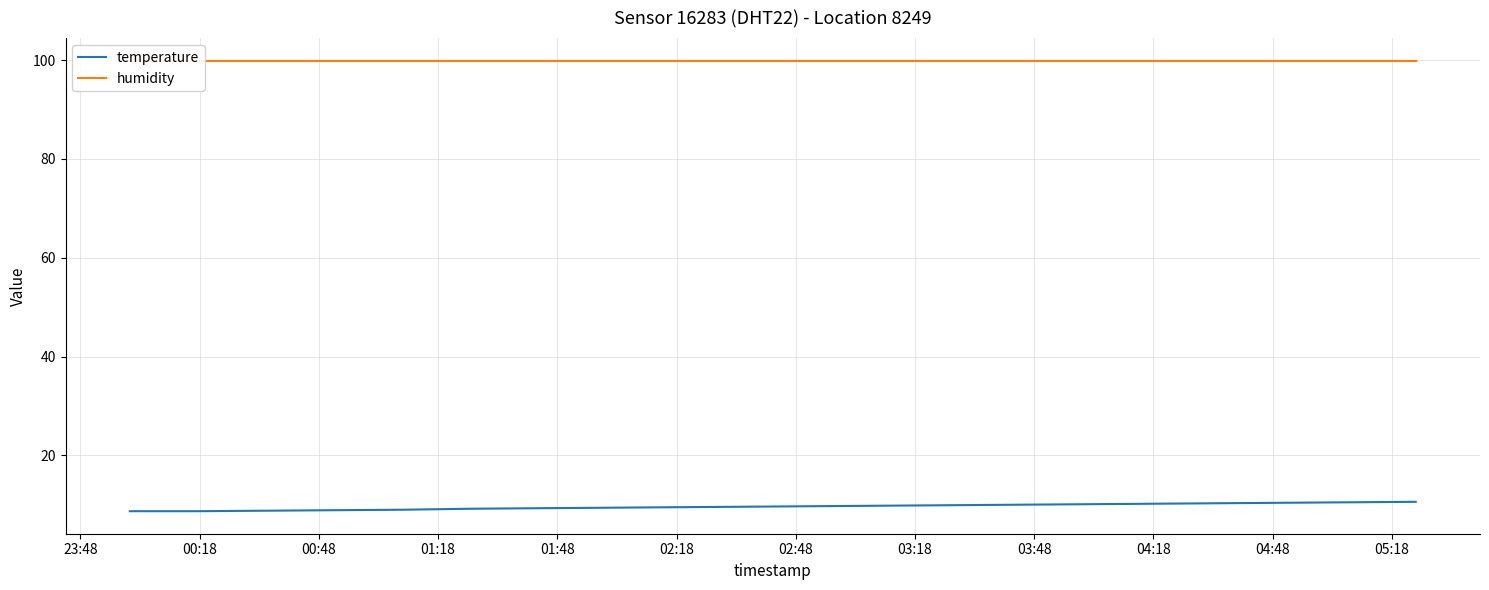

List the series in order of their peak value, lowest first.

temperature, humidity